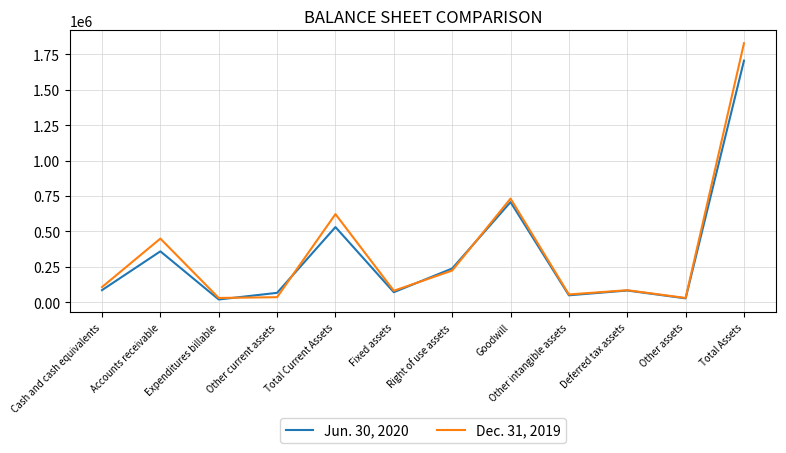

Is it true that Jun. 30, 2020 equals 536199 at Accounts receivable?

False